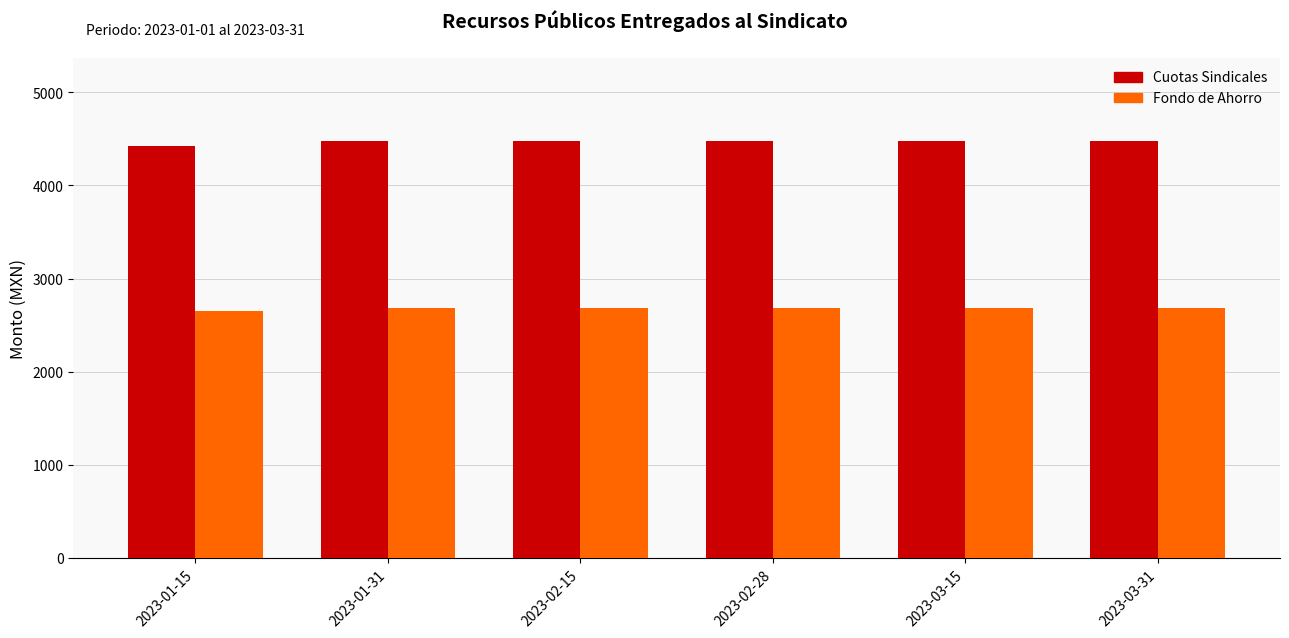

Is it true that Fondo de Ahorro equals 2684.1 at 2023-03-31?

True